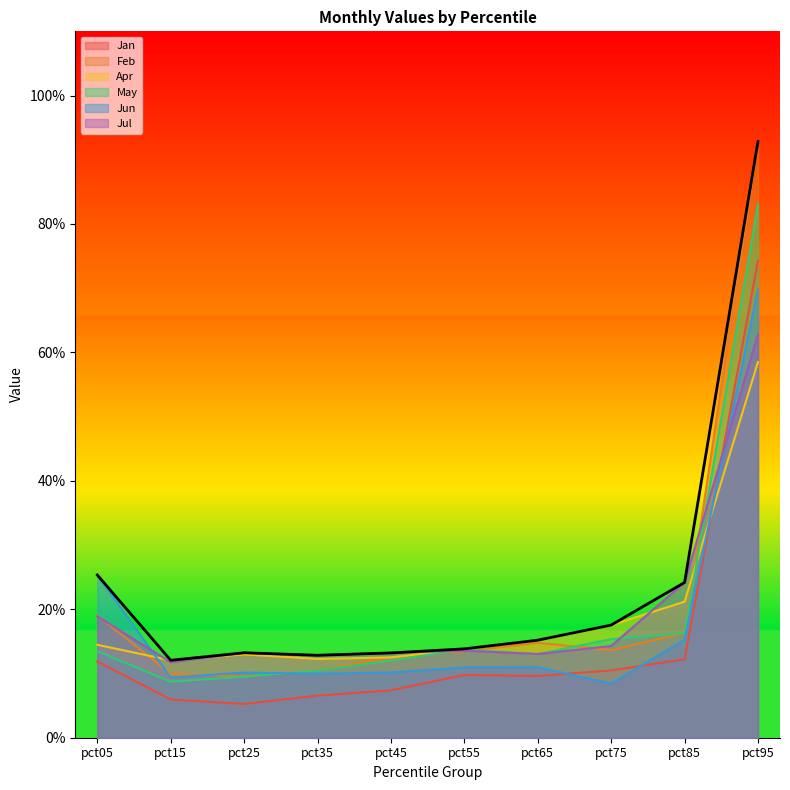

Reading left to right, list all the values displayed in this chart.

Jan: 0.1	0.1	0.1	0.1	0.1	0.1	0.1	0.1	0.1	0.7
Feb: 0.2	0.1	0.1	0.1	0.1	0.1	0.1	0.1	0.2	0.9
Apr: 0.1	0.1	0.1	0.1	0.1	0.1	0.2	0.2	0.2	0.6
May: 0.1	0.1	0.1	0.1	0.1	0.1	0.1	0.2	0.2	0.8
Jun: 0.3	0.1	0.1	0.1	0.1	0.1	0.1	0.1	0.2	0.7
Jul: 0.2	0.1	0.1	0.1	0.1	0.1	0.1	0.1	0.2	0.6